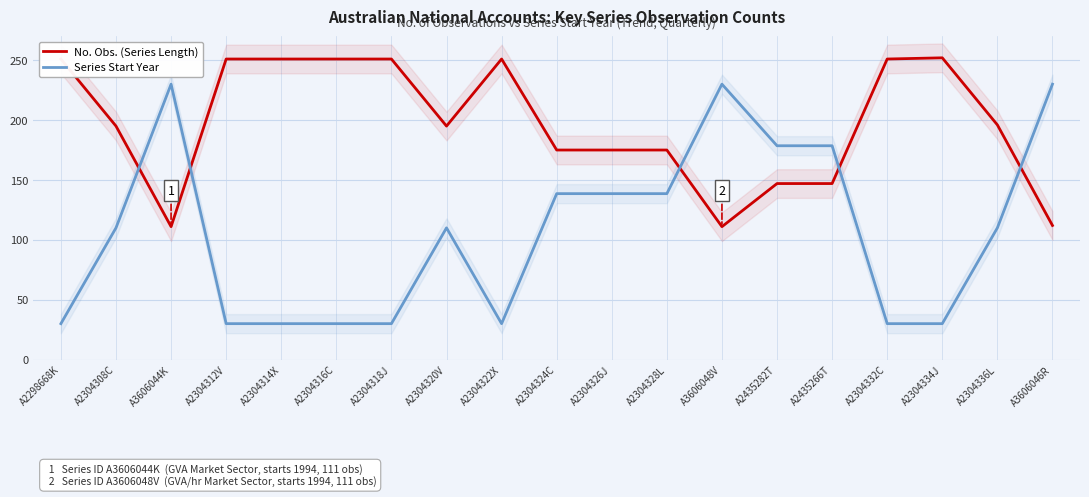

Reading left to right, extract all data points from this chart.

No. Obs. (Series Length): A2298668K=251.0	A2304308C=195.0	A3606044K=111.0	A2304312V=251.0	A2304314X=251.0	A2304316C=251.0	A2304318J=251.0	A2304320V=195.0	A2304322X=251.0	A2304324C=175.0	A2304326J=175.0	A2304328L=175.0	A3606048V=111.0	A2435282T=147.0	A2435266T=147.0	A2304332C=251.0	A2304334J=252.0	A2304336L=196.0	A3606046R=112.0
Series Start Year: A2298668K=30.0	A2304308C=110.0	A3606044K=230.0	A2304312V=30.0	A2304314X=30.0	A2304316C=30.0	A2304318J=30.0	A2304320V=110.0	A2304322X=30.0	A2304324C=138.6	A2304326J=138.6	A2304328L=138.6	A3606048V=230.0	A2435282T=178.6	A2435266T=178.6	A2304332C=30.0	A2304334J=30.0	A2304336L=110.0	A3606046R=230.0